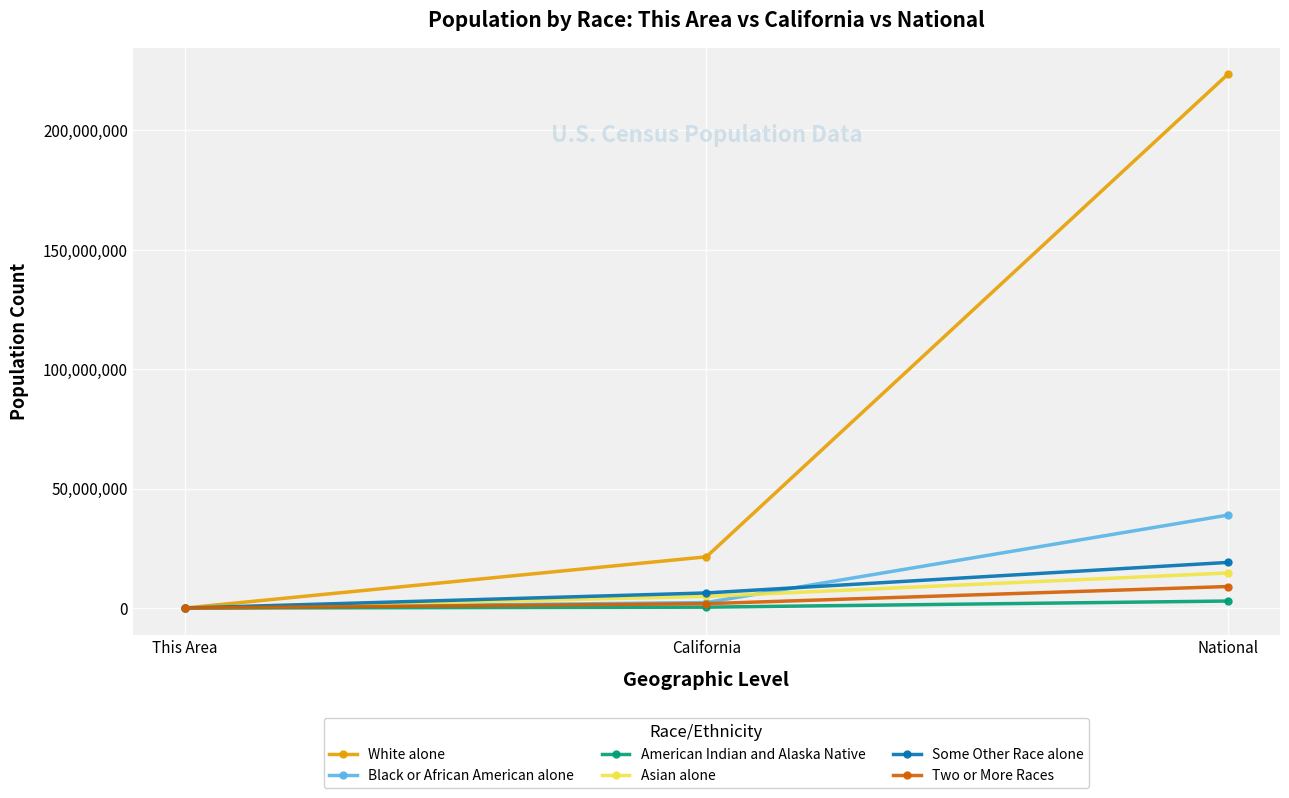

At National, list the series in order from largest to smallest.

White alone, Black or African American alone, Some Other Race alone, Asian alone, Two or More Races, American Indian and Alaska Native